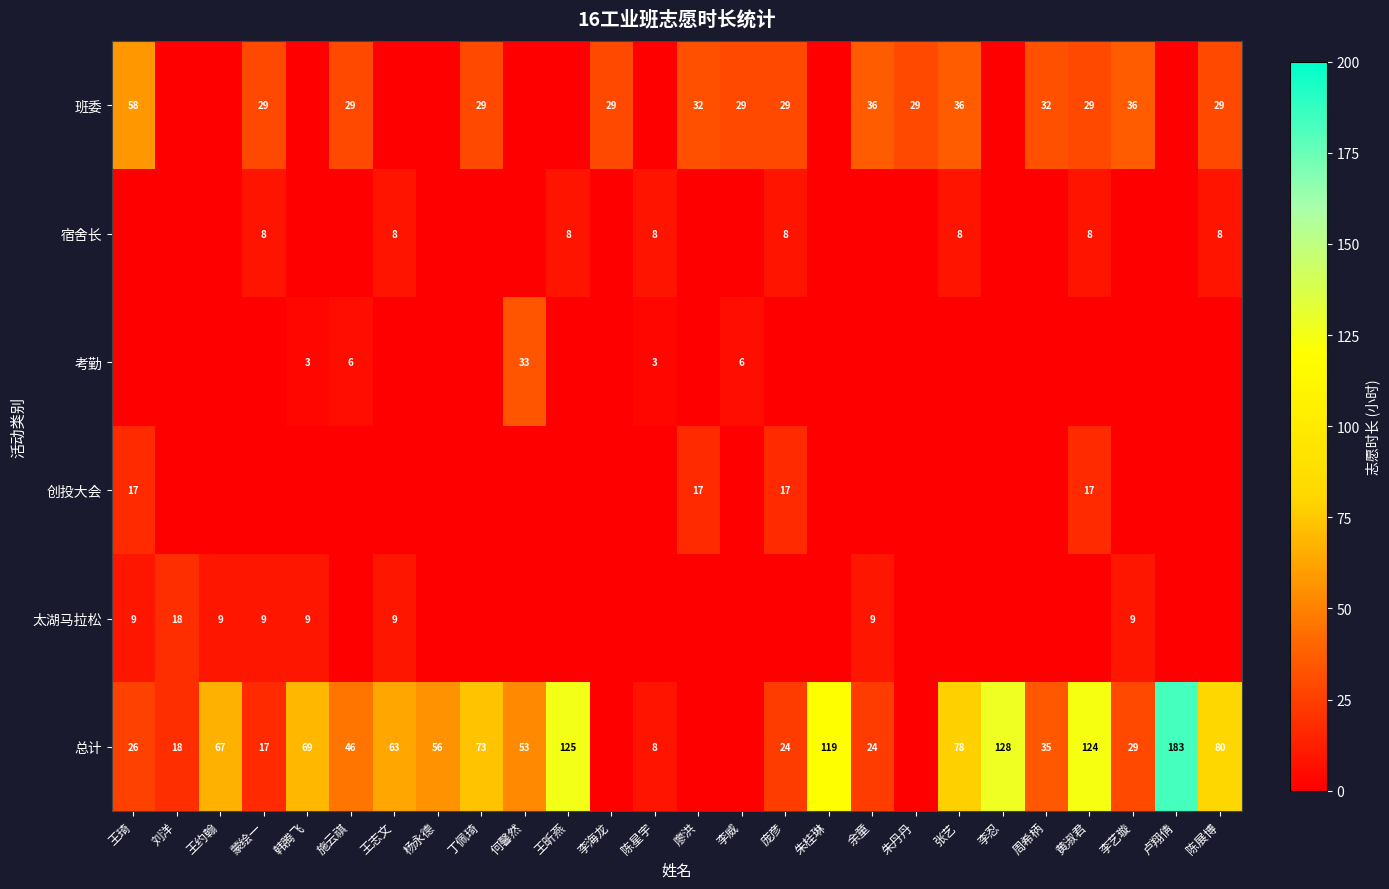

What is the difference between the 总计 values at 蒙绘一 and 施云祺?

29